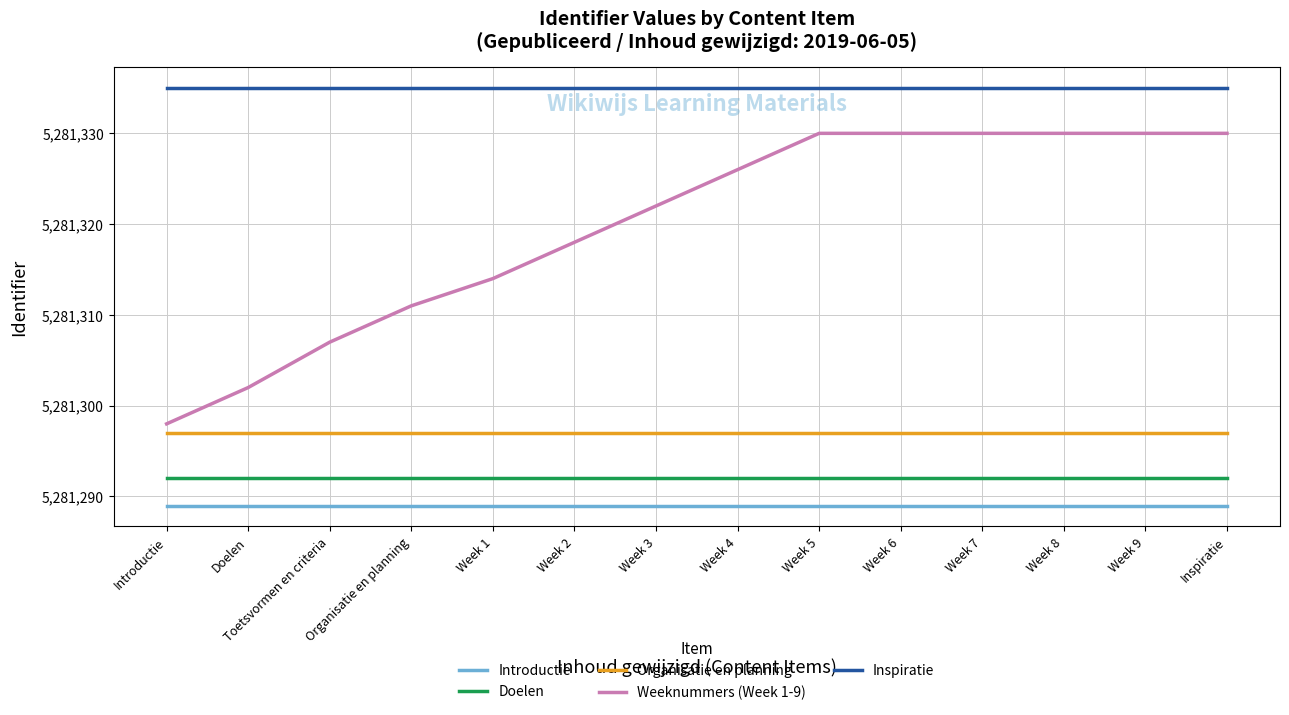

Which series changed the most between Organisatie en planning and Week 6?

Weeknummers (Week 1-9)